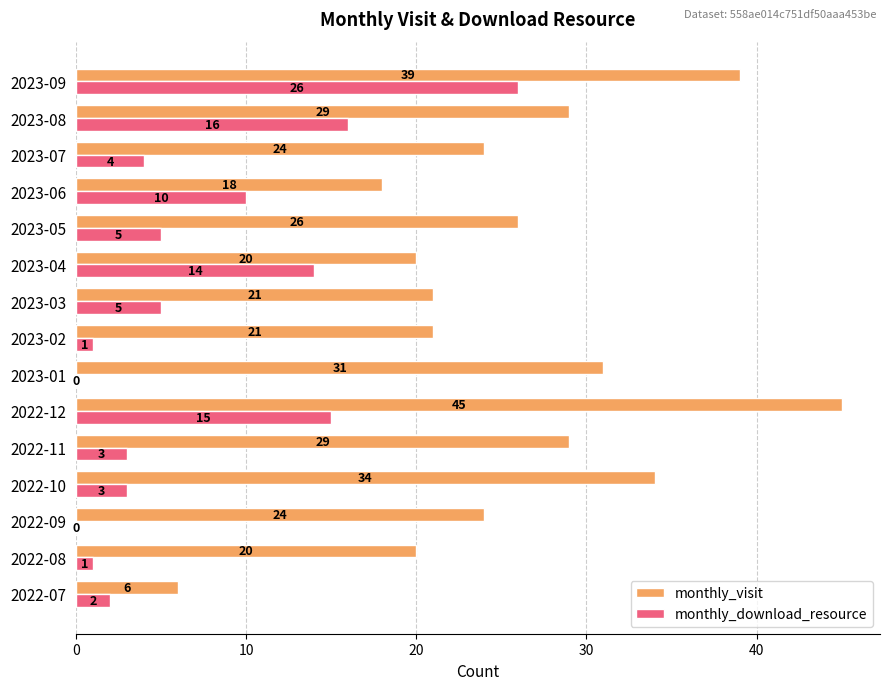

What is the sum of all monthly_download_resource values?

105